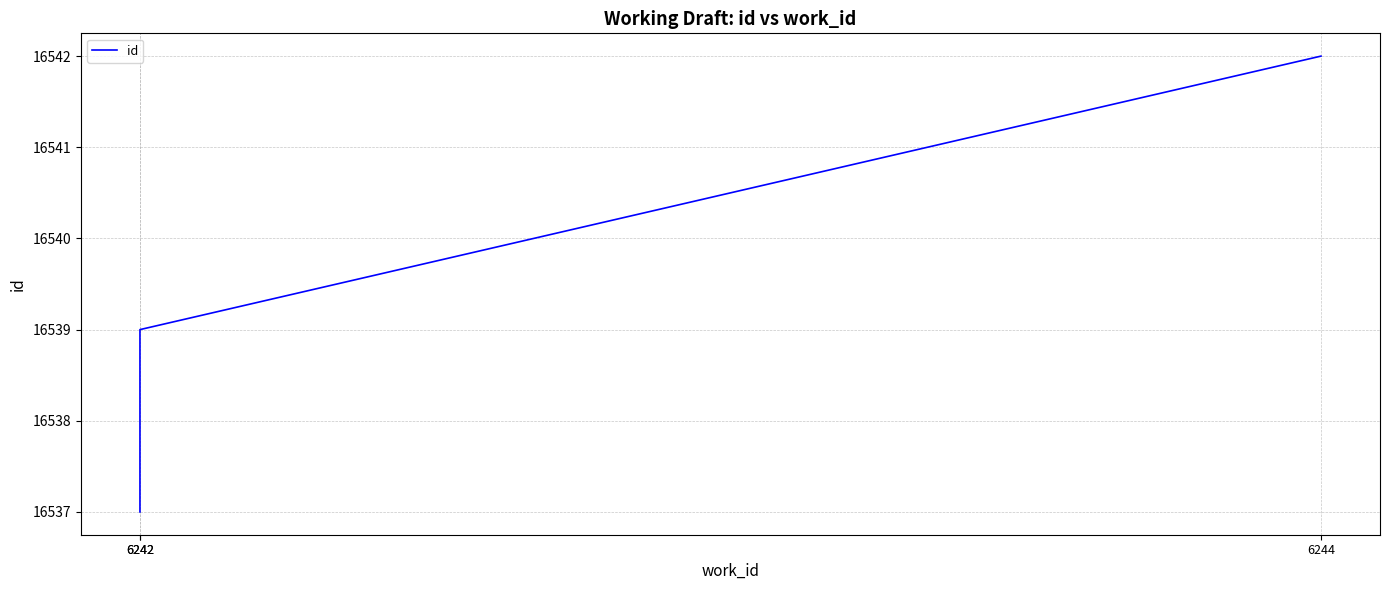

Does the chart display data point markers on the line(s)?

No